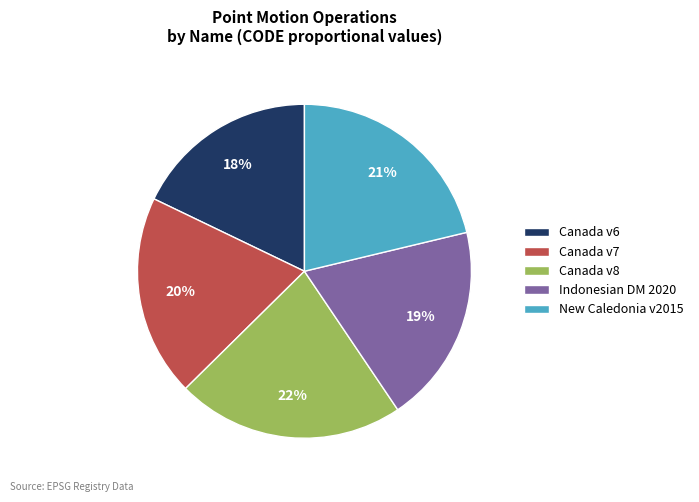

Is it true that Canada v6 is 4% of the pie?

False